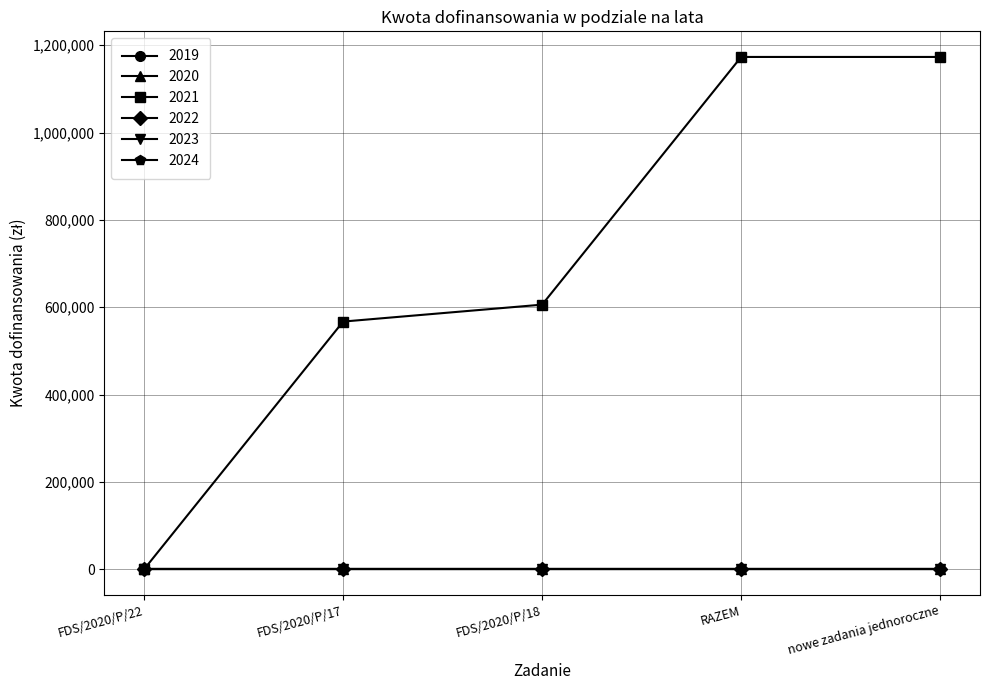

Where does the 2021 series first go above 606025?

FDS/2020/P/18